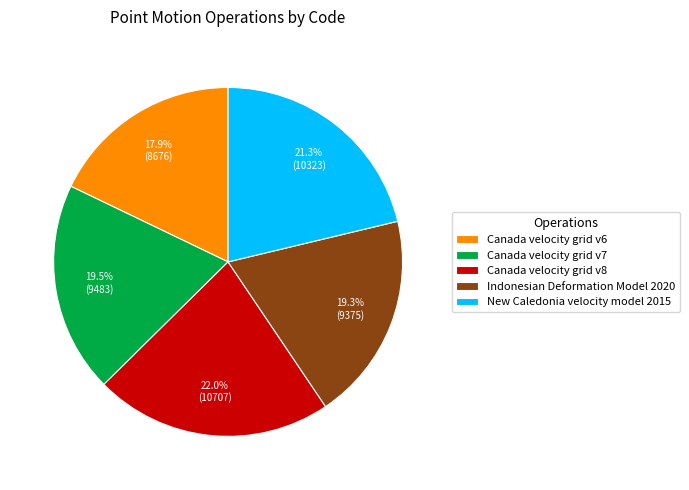

What percentage is NOT represented by Canada velocity grid v8?

78.0%